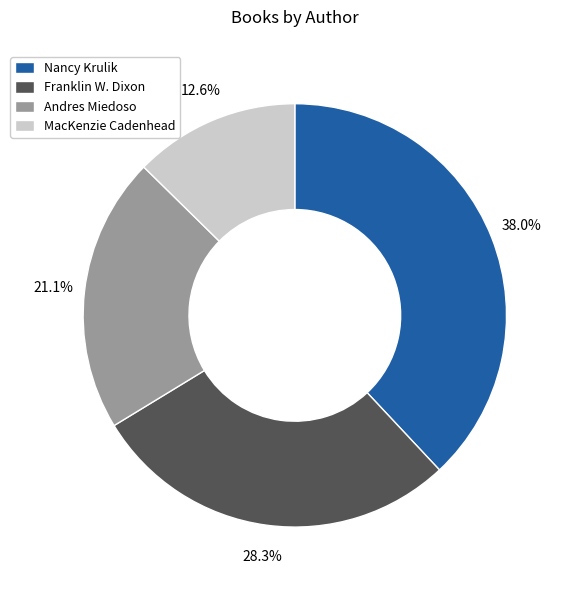

Does any single category account for the majority?

No